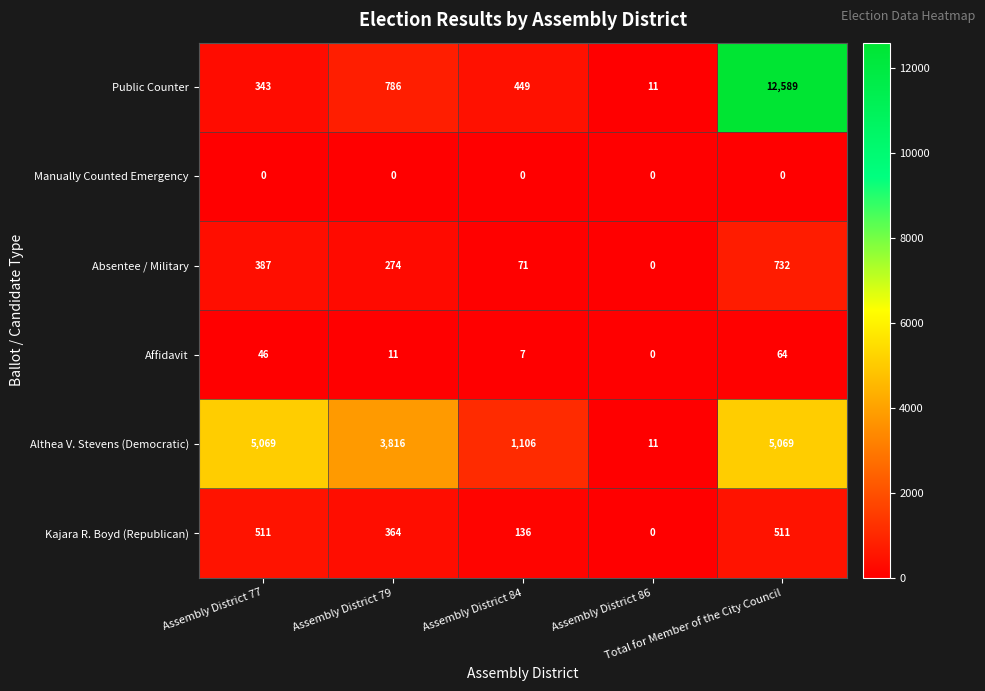

What is the average value of the Althea V. Stevens (Democratic) series?

3014